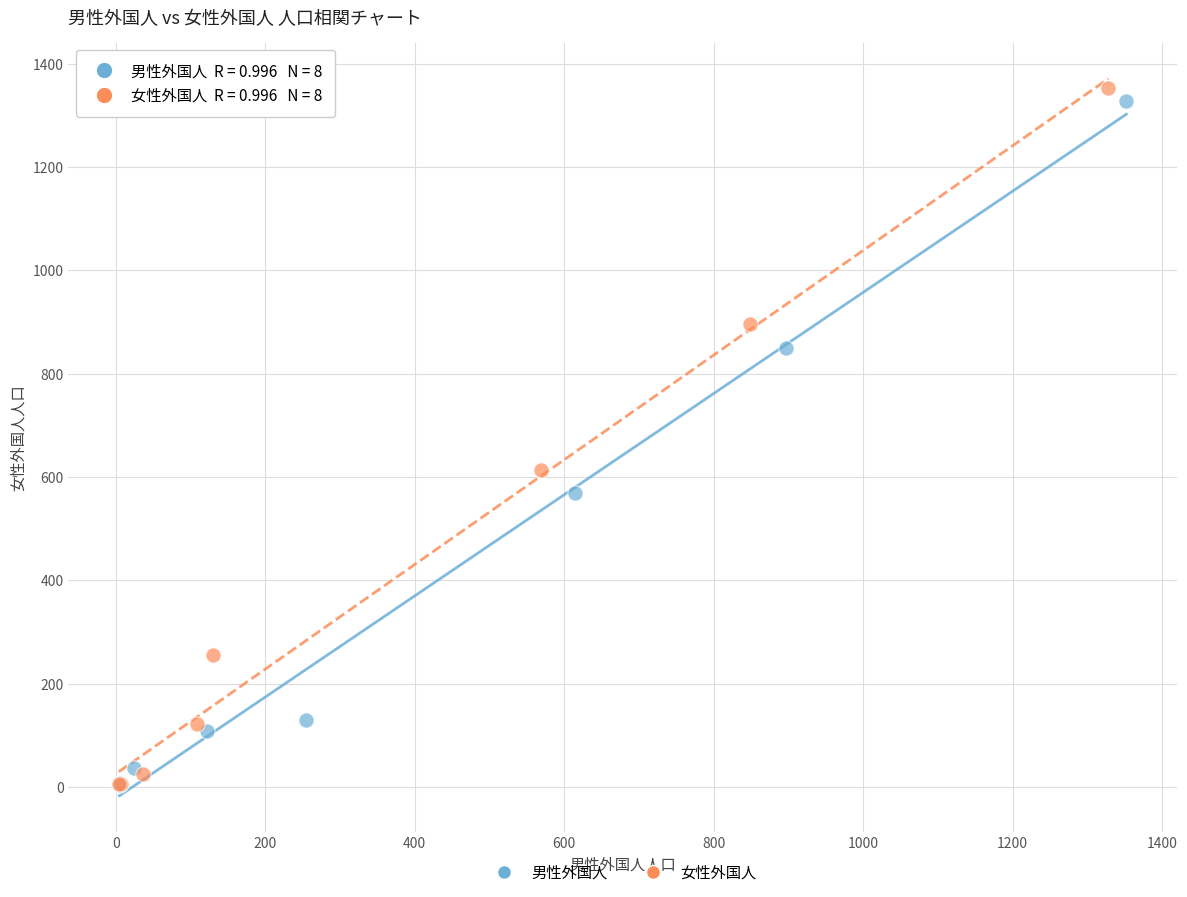

Which series contains the highest Y value?

女性外国人